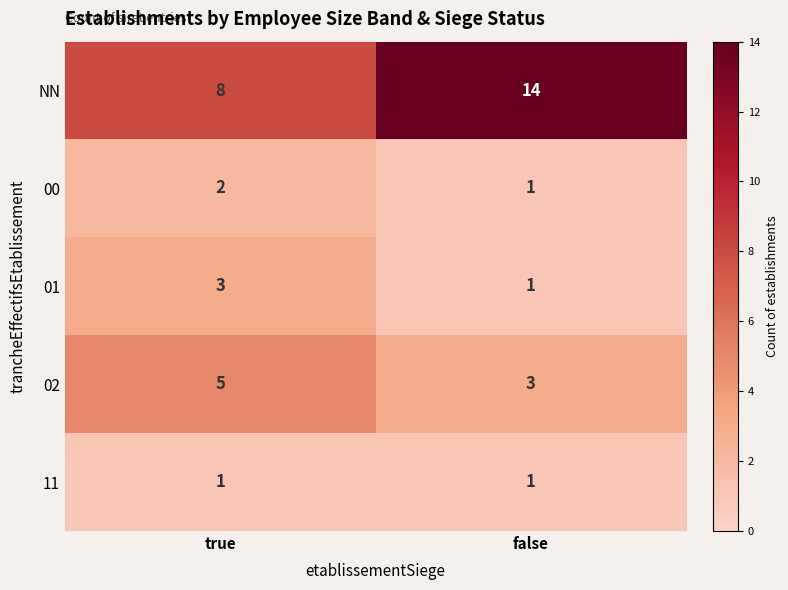

Reading left to right, what are all the values shown in this chart?

NN: 8	14
00: 2	1
01: 3	1
02: 5	3
11: 1	1